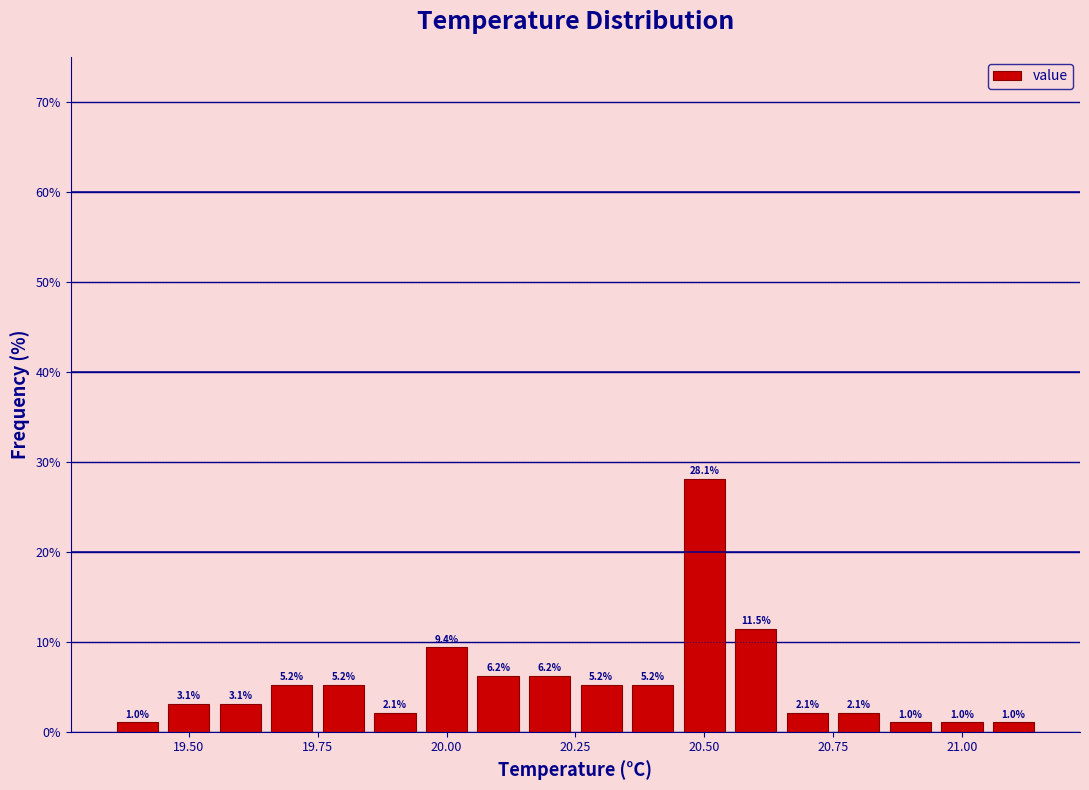

Read against the x-axis, roughly where is the centre of the tallest bar?

20.50